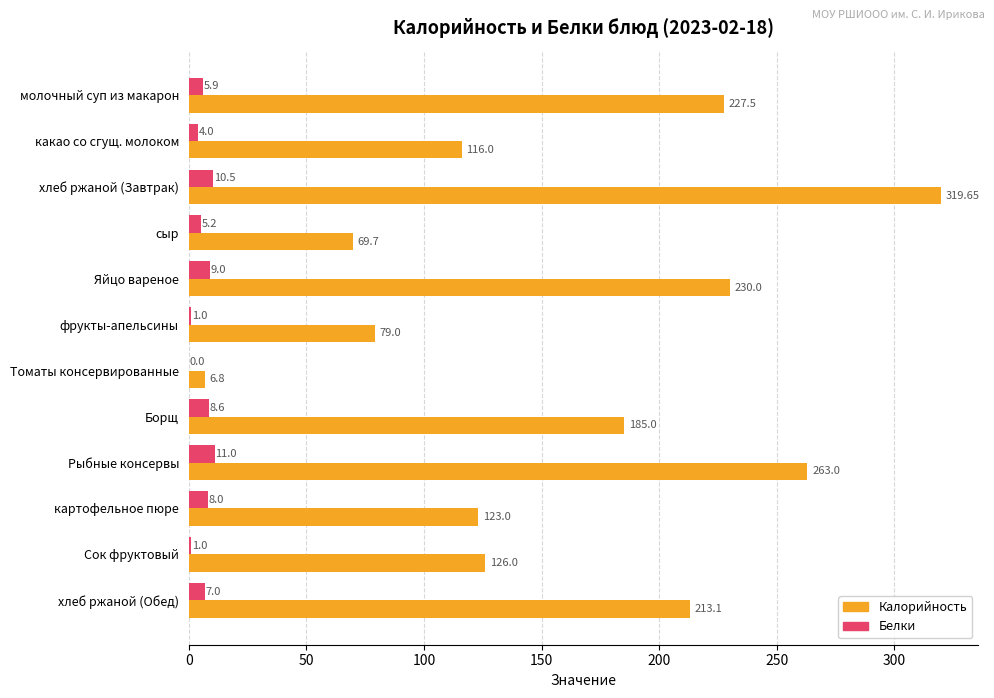

At which category is the sum across all series the highest?

хлеб ржаной (Завтрак)